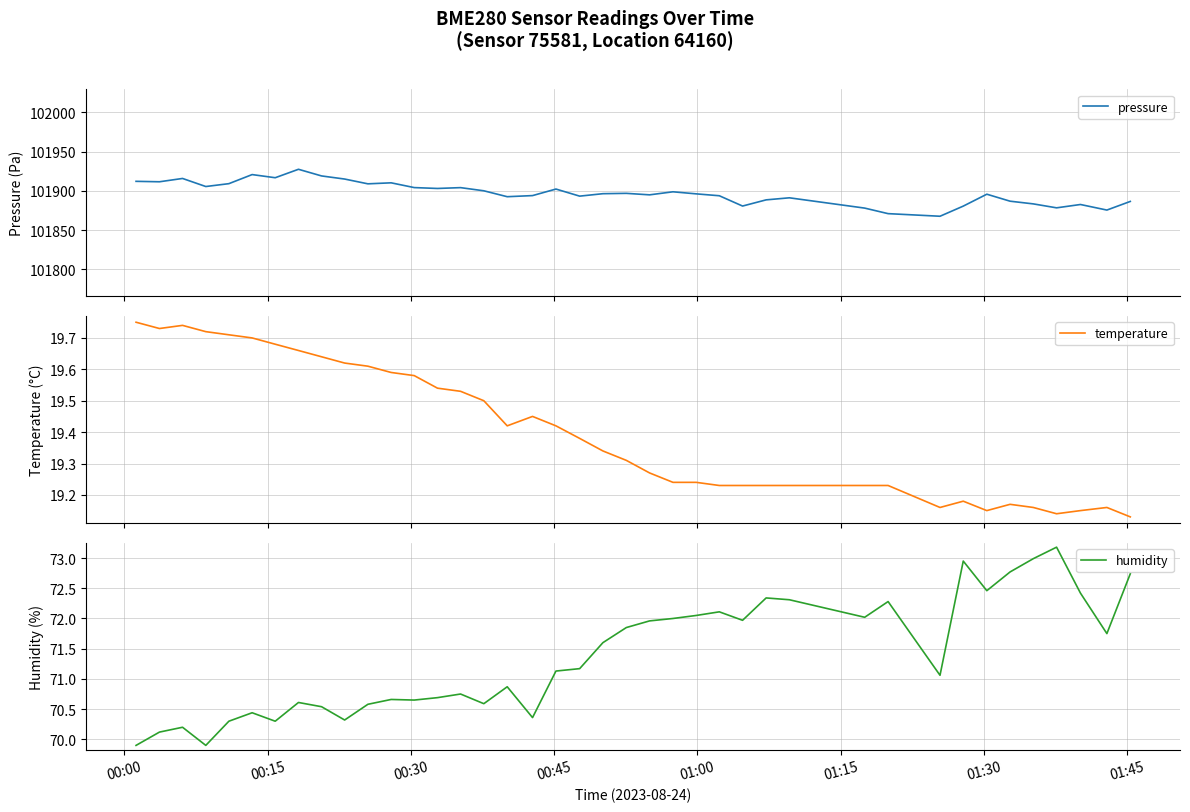

True or false: temperature and humidity intersect in this chart.

False